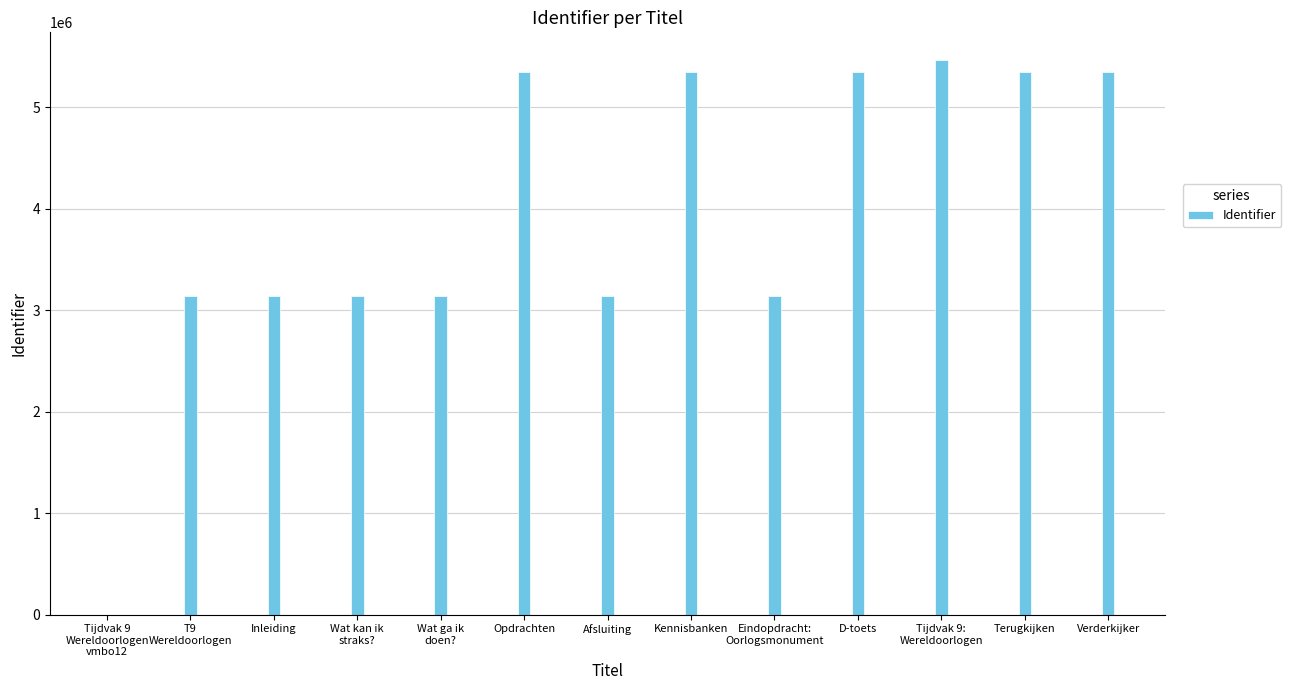

Which has a higher value, Inleiding or Terugkijken?

Terugkijken